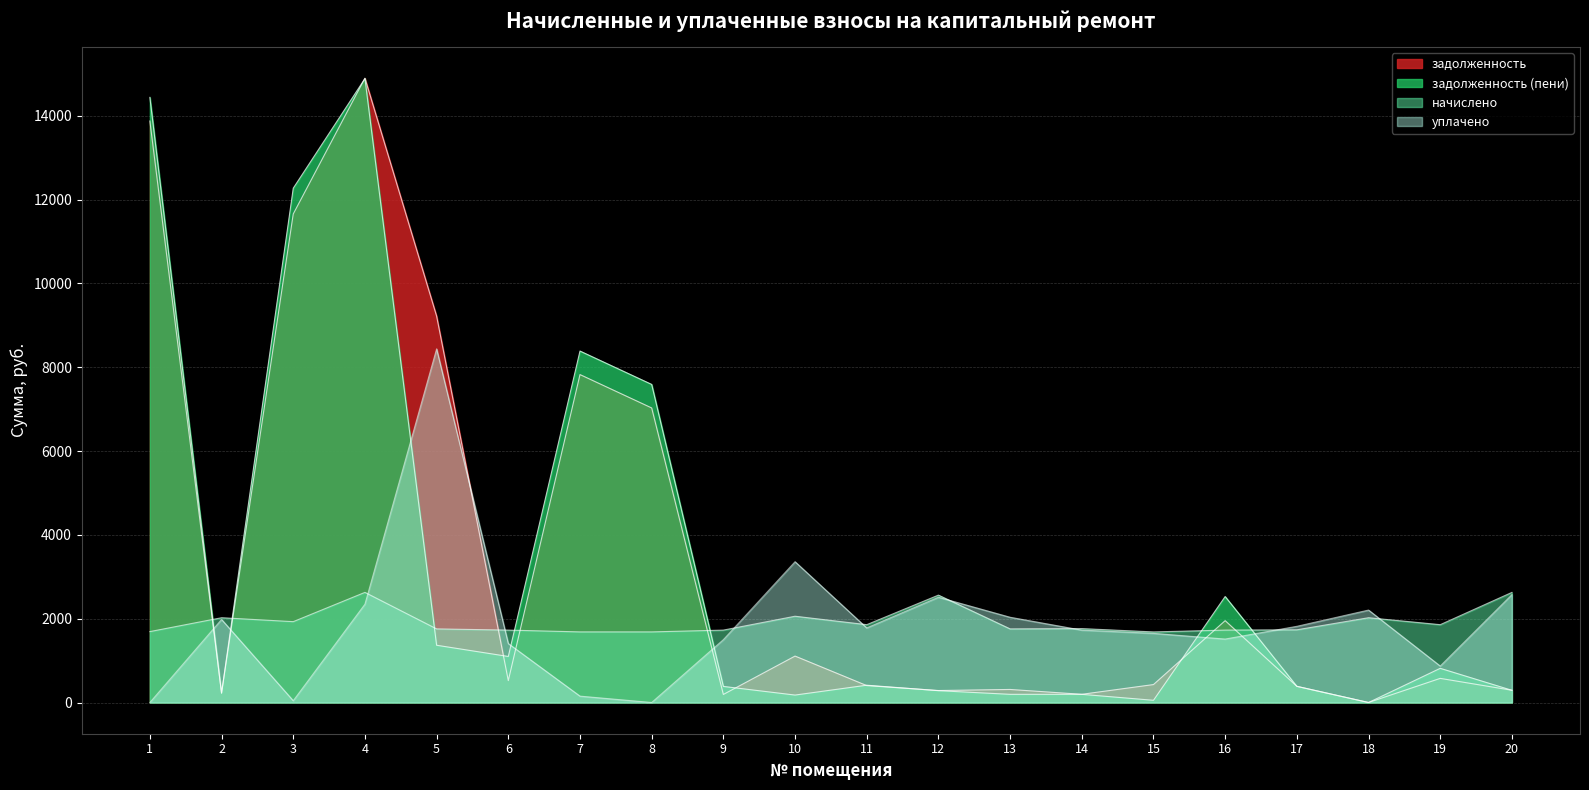

What value does the уплачено series have at 4?

2346.0